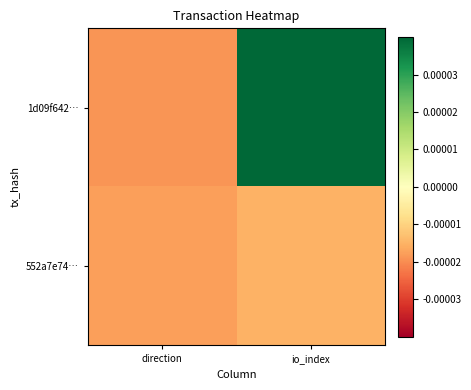

Which series has the widest spread of values?

1d09f642…